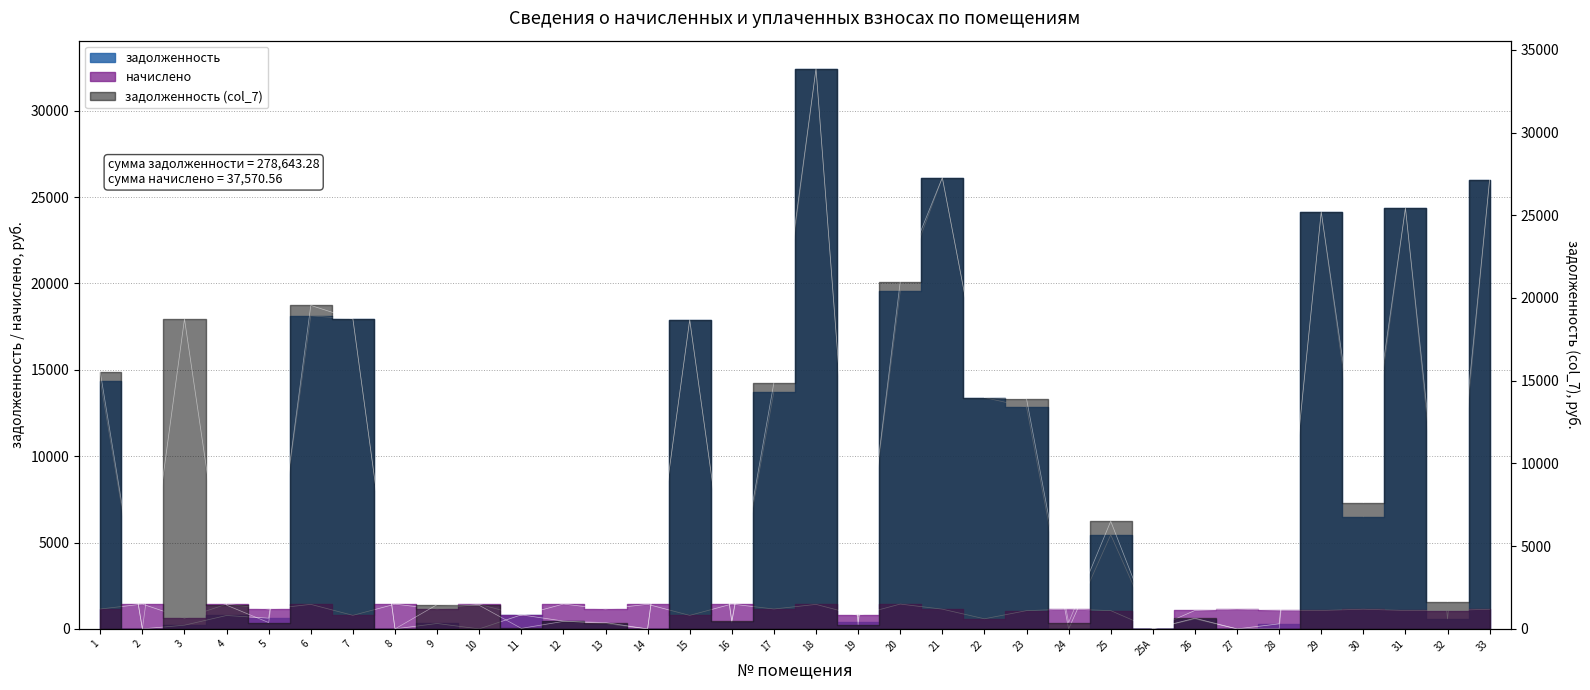

True or false: задолженность (col_7) and задолженность cross at least once.

True